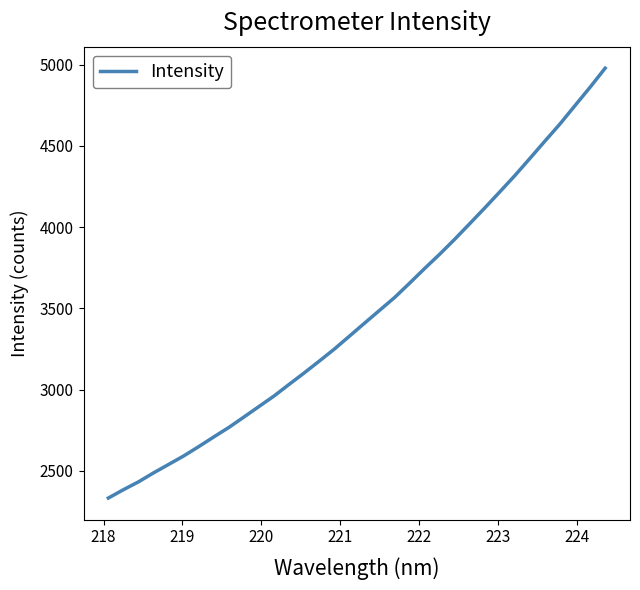

What is the difference between the maximum and minimum values?

2645.7